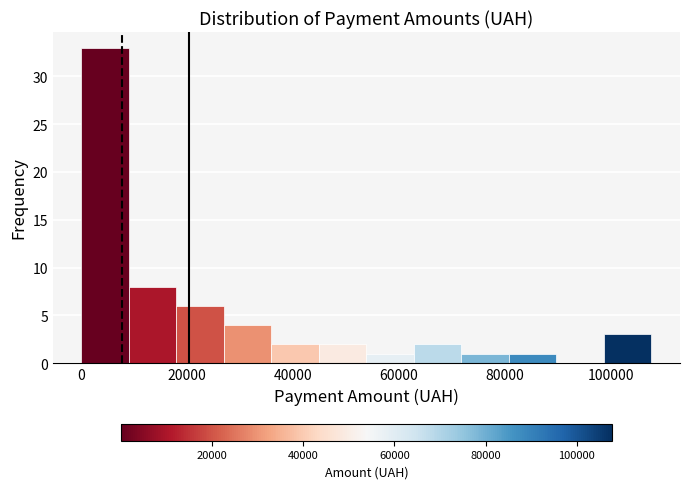

Reading left to right, list every bar in this chart as the range it spans on the x-axis followed by its height. Neither the bar edges nor the heights are printed on the chart, so give them approximately, as read against the axes.

0 to 10000: 33
10000 to 18000: 8
18000 to 26000: 6
26000 to 36000: 4
36000 to 44000: 2
44000 to 54000: 2
54000 to 62000: 1
62000 to 72000: 2
72000 to 80000: 1
80000 to 90000: 1
90000 to 98000: 0
98000 to 108000: 3